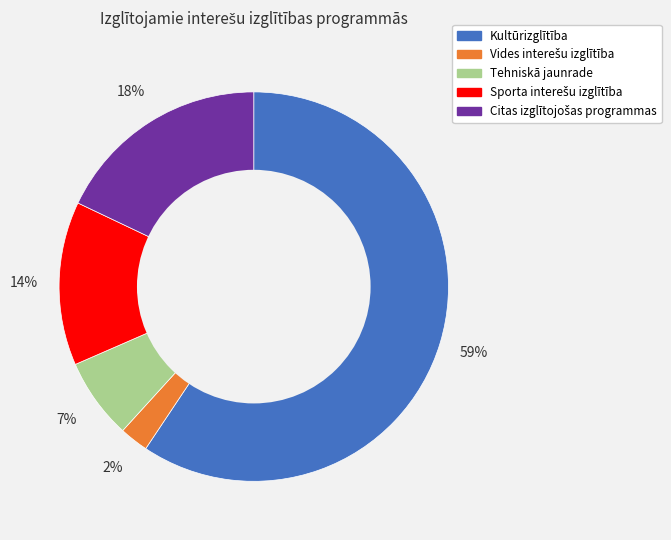

Is there a majority slice in this chart?

Yes